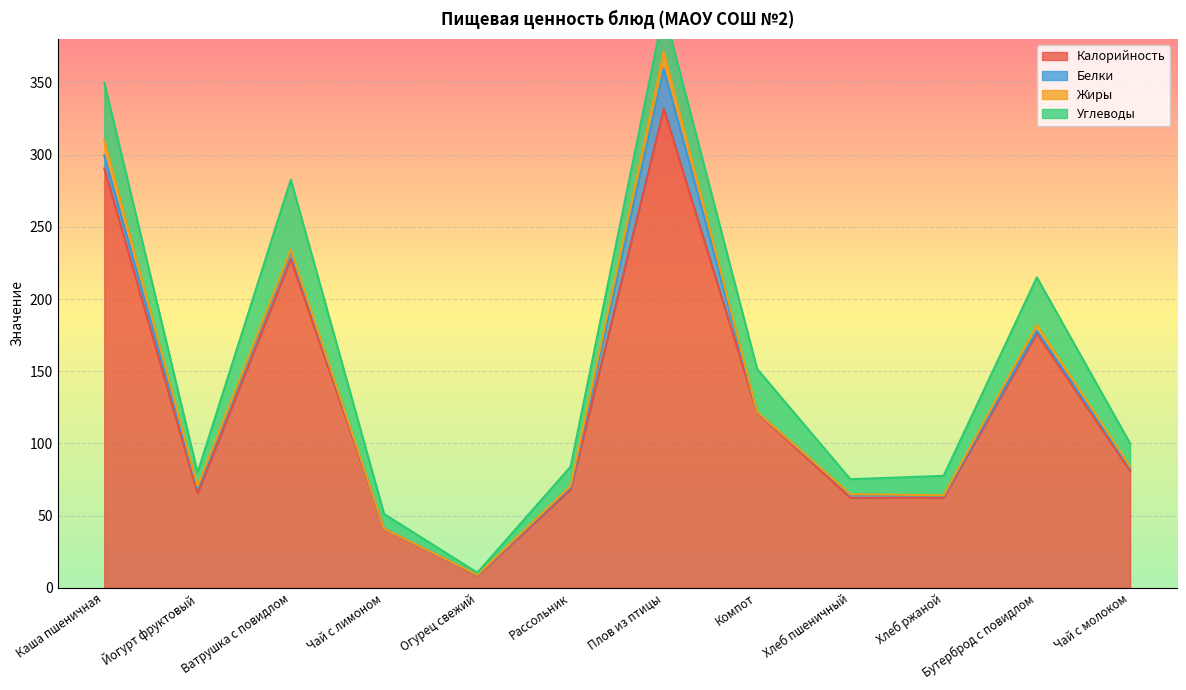

What is the approximate value of Калорийность at Хлеб пшеничный?

62.4